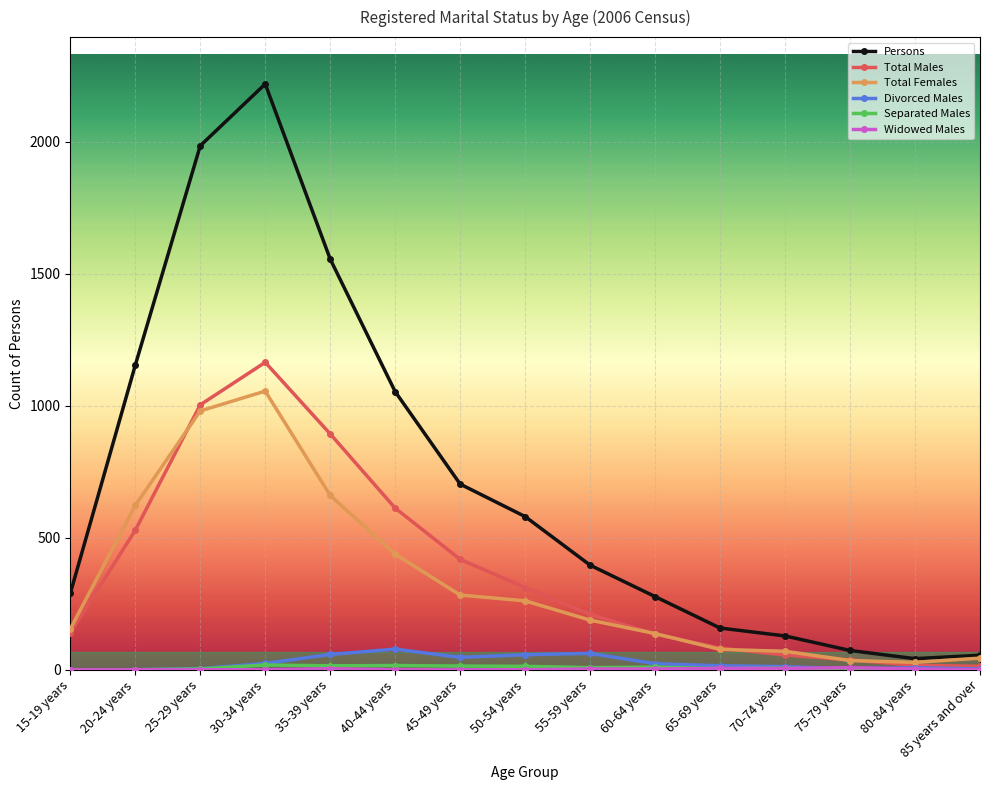

True or false: Total Females has a value of 35 at 75-79 years.

True